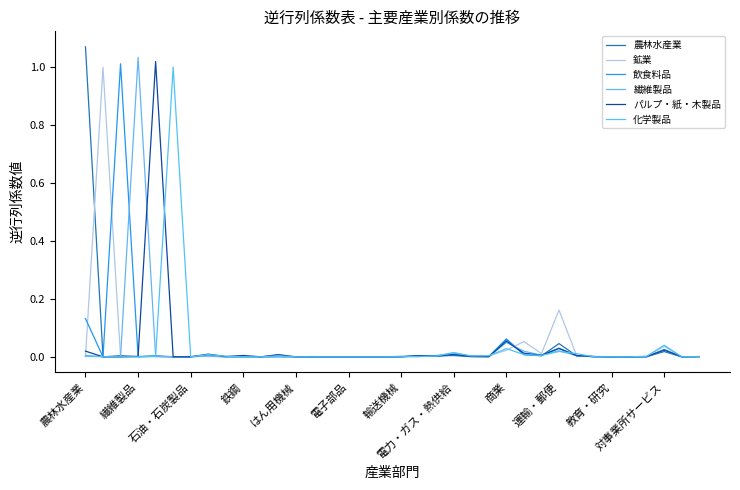

In 飲食料品, how many points are lower than both neighbors (excluding endpoints)?

12